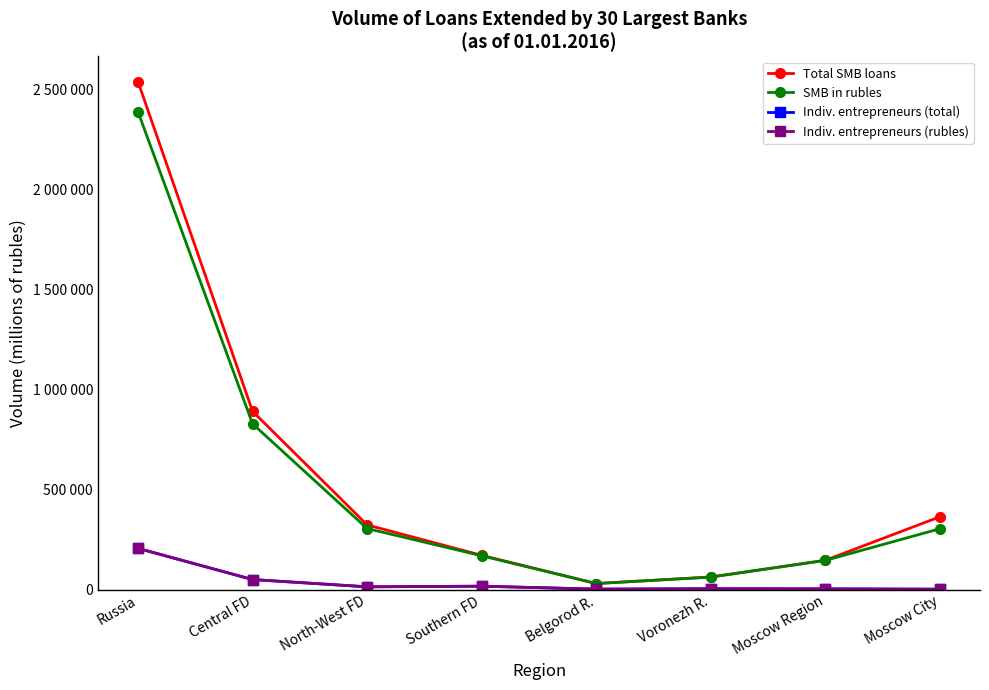

Does the chart have visible grid lines?

No